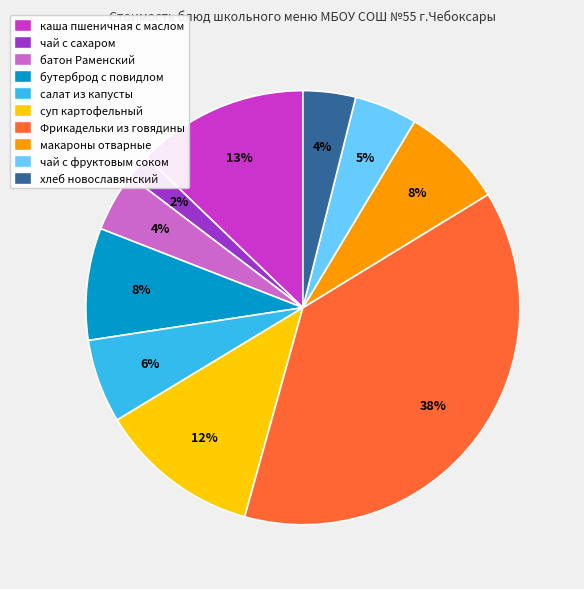

Is there any slice that represents more than half of the pie?

No